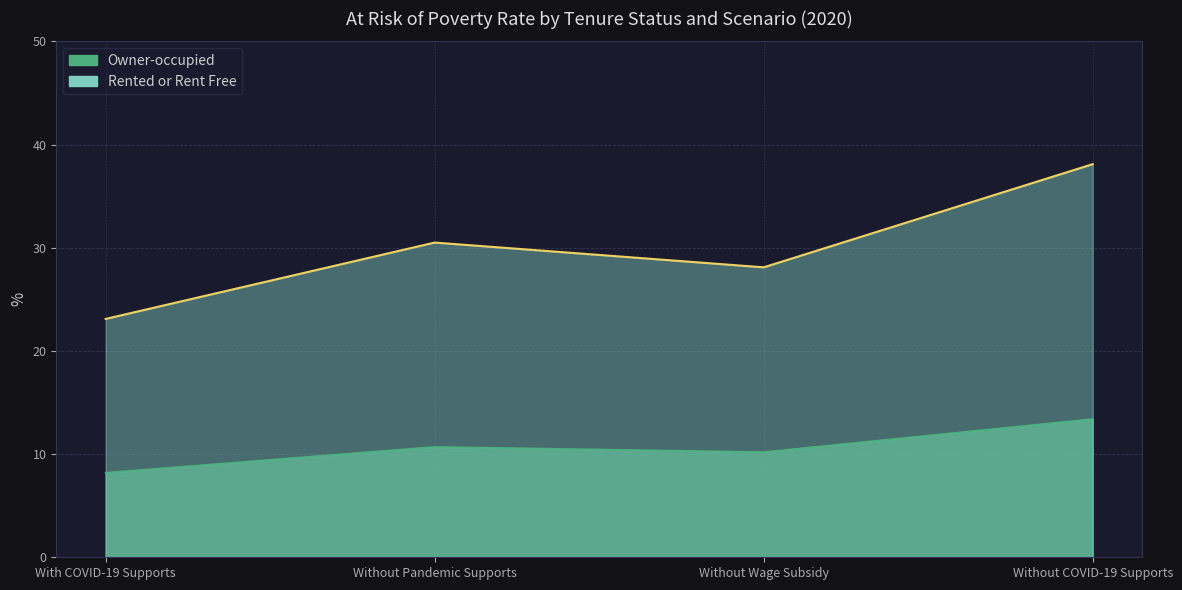

True or false: Rented or Rent Free and Owner-occupied cross at least once.

False